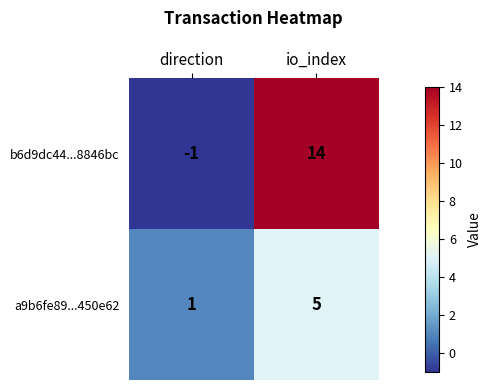

Where is a9b6fe89...450e62 nearest to the value 3?

direction